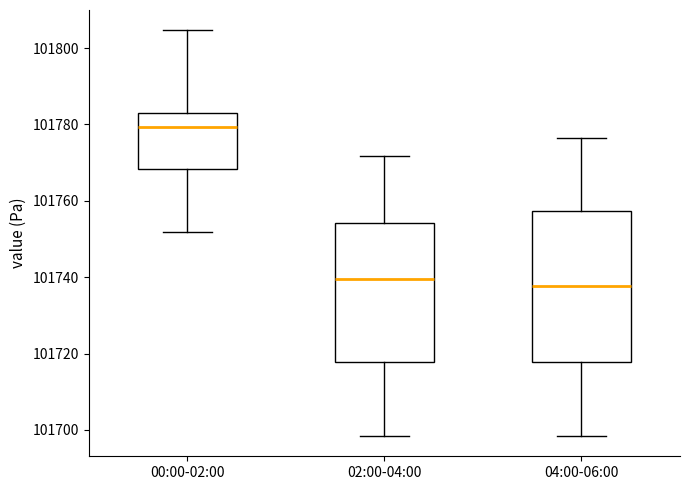

Reading left to right, read every box against the y-axis: the position of its median line, the range the box covers, and the ends of its whiskers. The values are not printed on the chart, so give them approximately, as read against the axis.

00:00-02:00: median 101780, box 101768 to 101784, whiskers 101752 to 101804
02:00-04:00: median 101740, box 101718 to 101754, whiskers 101698 to 101772
04:00-06:00: median 101738, box 101718 to 101758, whiskers 101698 to 101776